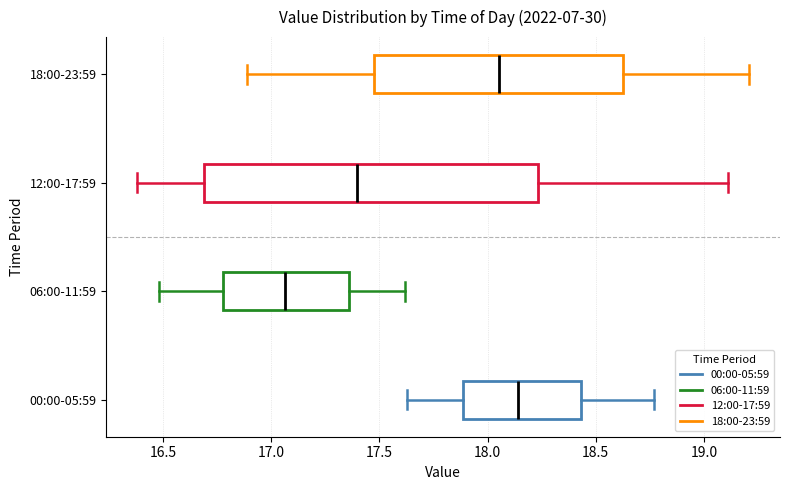

Reading bottom to top, transcribe this box plot: for each box, give where its median line is, the range the box spans, and where its two whiskers end, as read against the x-axis. The values are not printed on the chart, so give them approximately, as read against the axis.

00:00-05:59: median 18.15, box 17.90 to 18.45, whiskers 17.65 to 18.75
06:00-11:59: median 17.05, box 16.80 to 17.35, whiskers 16.50 to 17.60
12:00-17:59: median 17.40, box 16.70 to 18.25, whiskers 16.40 to 19.10
18:00-23:59: median 18.05, box 17.50 to 18.65, whiskers 16.90 to 19.20